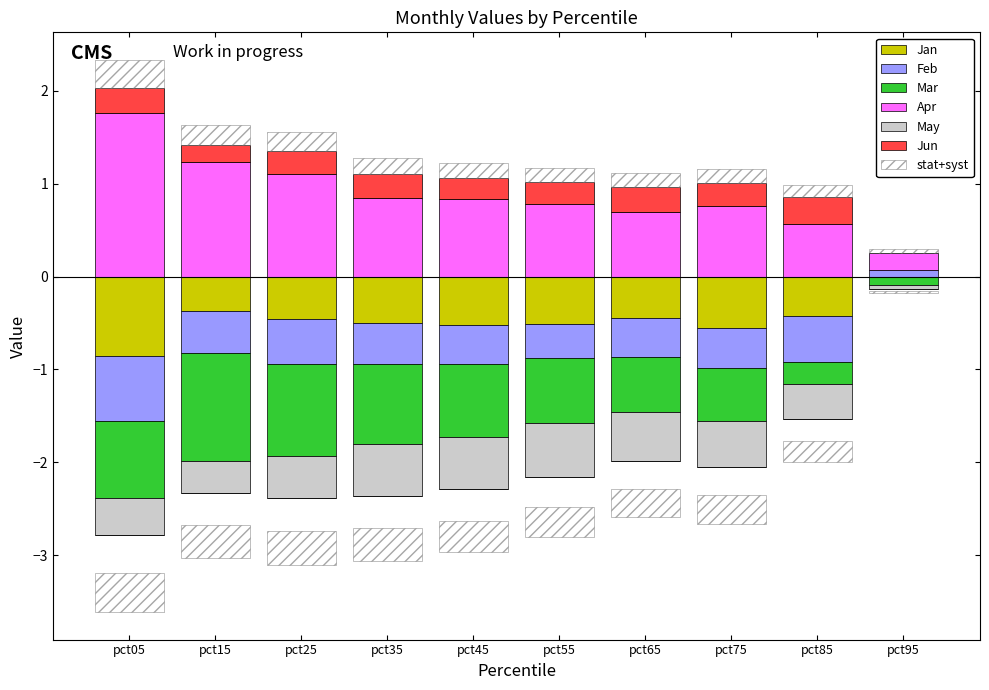

True or false: May has a value of -0.8 at pct75.

False